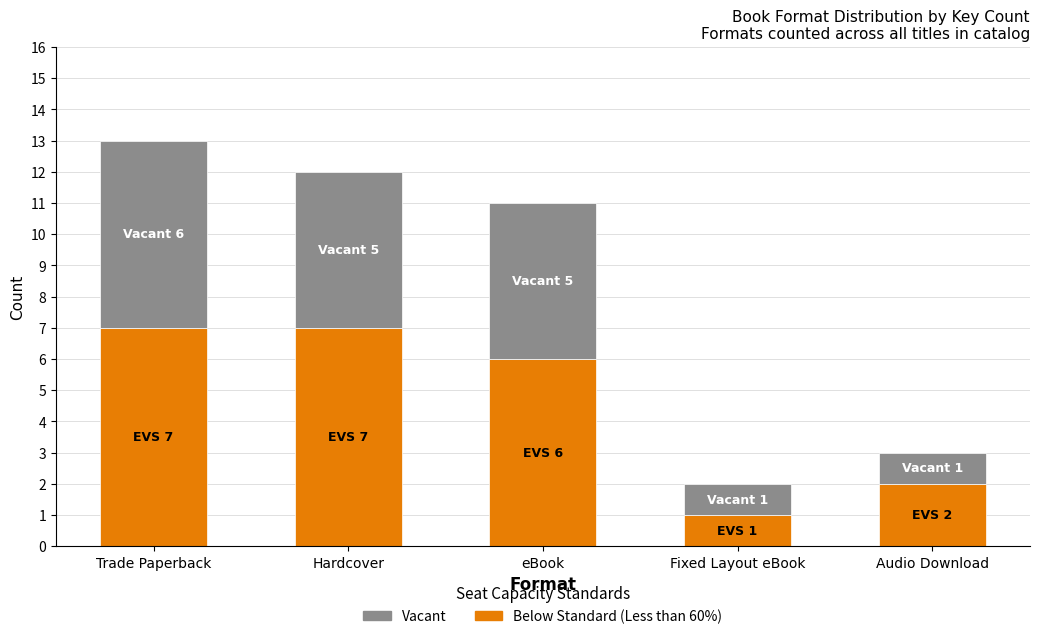

What is the difference between the maximum and second lowest values in the Below Standard (Less than 60%) series?

5